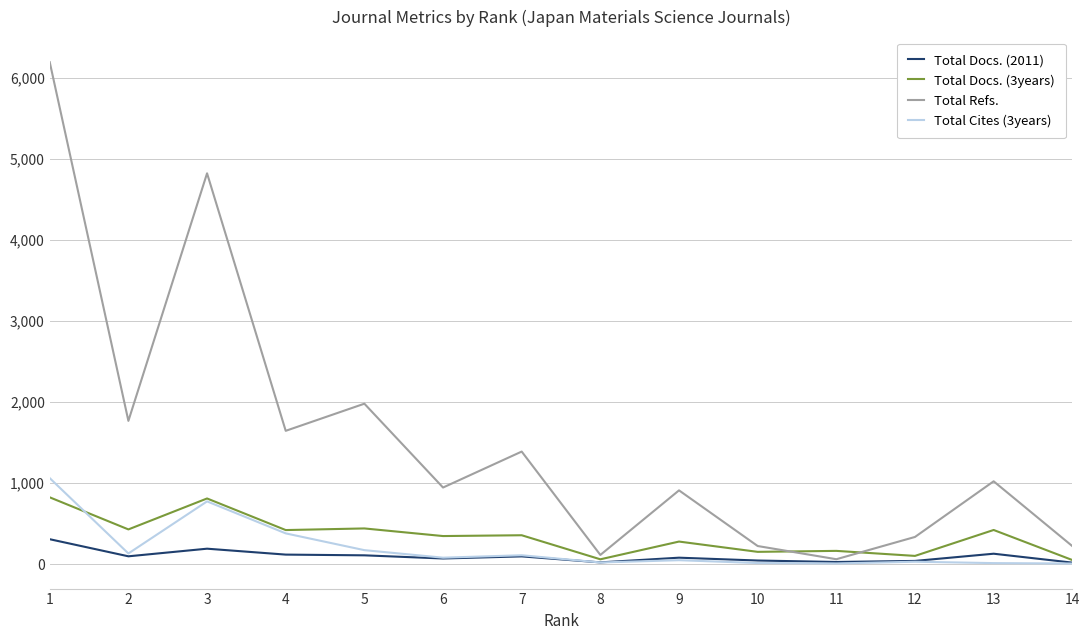

The value of Total Refs. at 1 is 6195. True or false?

True